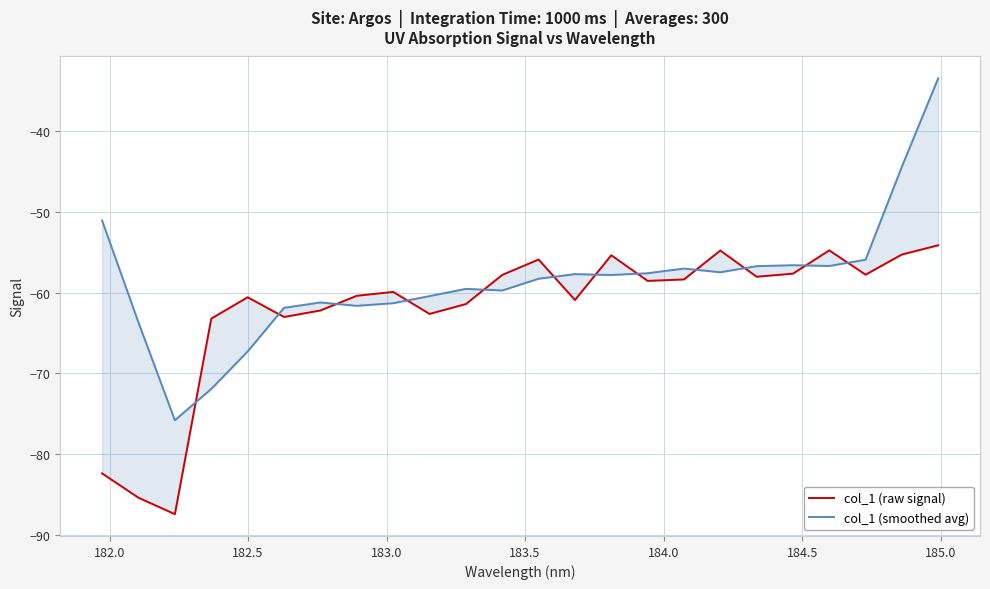

True or false: col_1 (smoothed avg) has more than 0 interior local peaks.

True